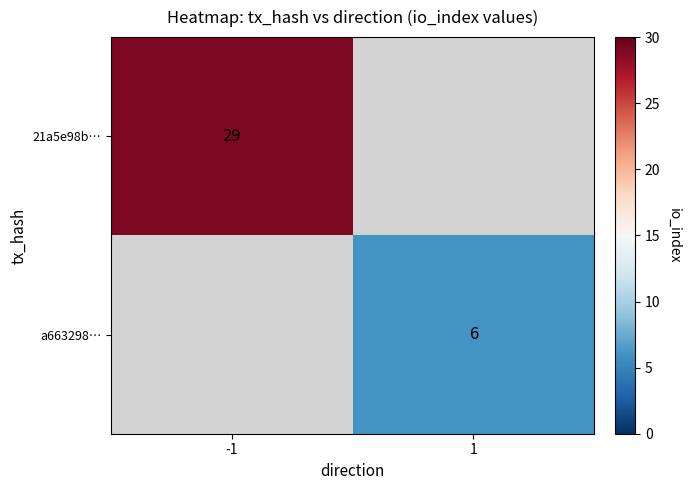

The value of a663298… at 1 is 2. True or false?

False